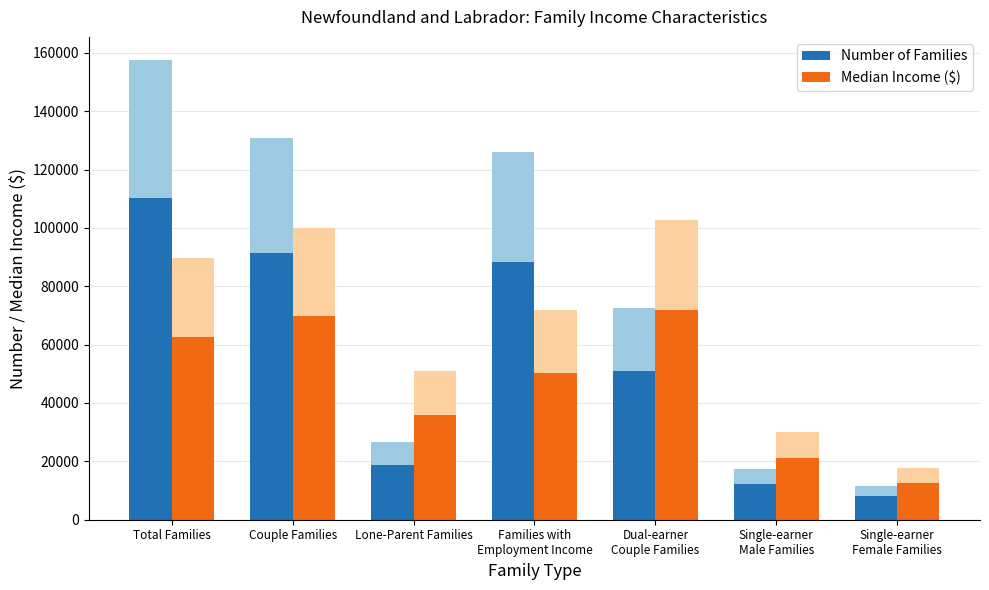

True or false: Median Income ($) has a value of 62671.0 at Total Families.

True